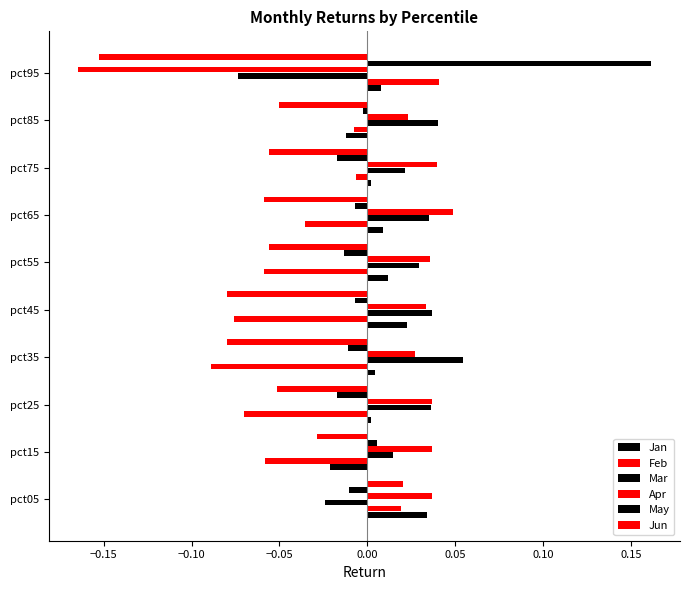

How many series are shown in this chart?

6